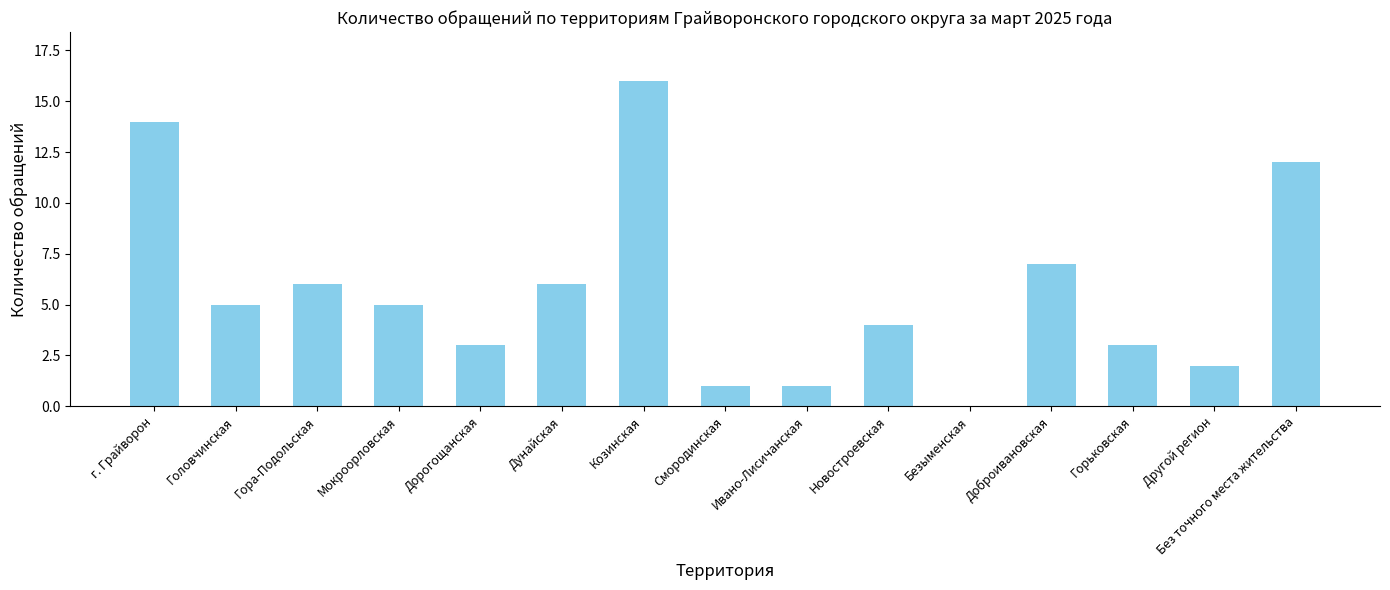

What value does the data have at Доброивановская, to the nearest 5?

5